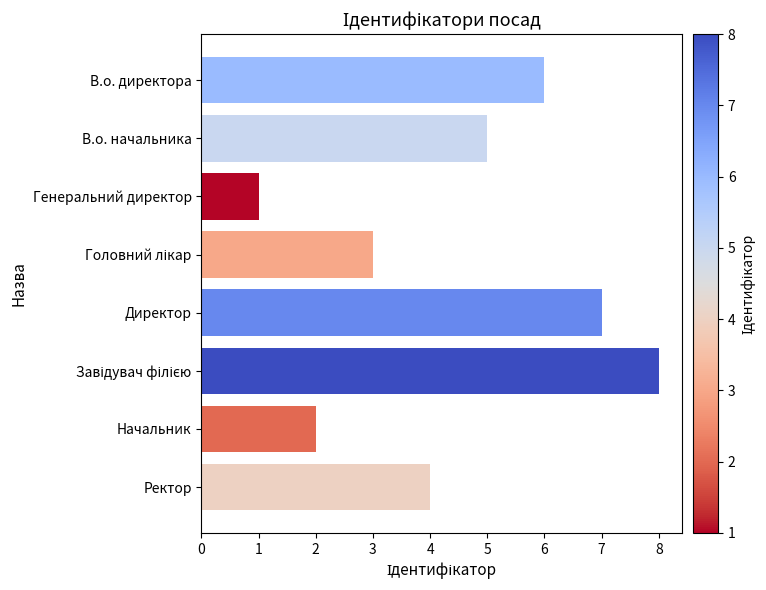

How many bars are there in total?

8